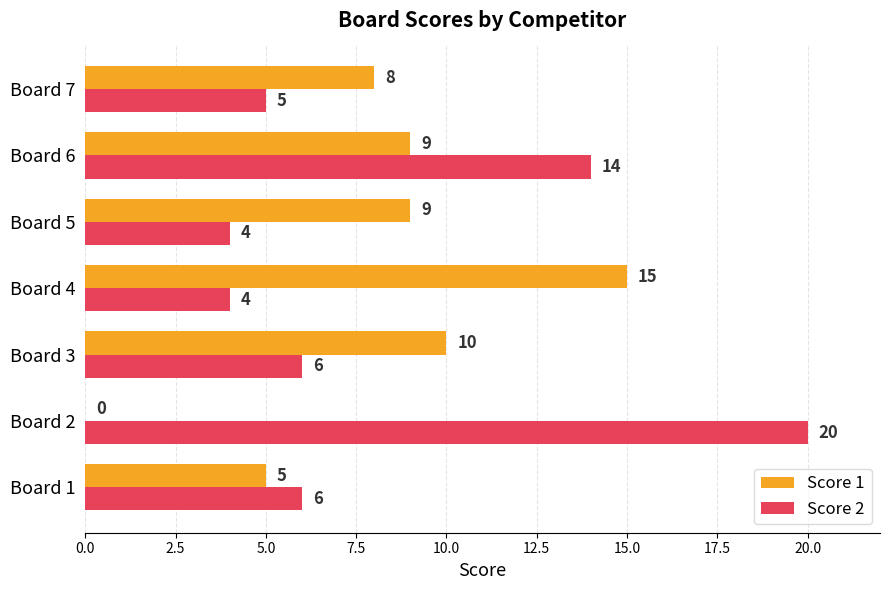

Is it true that Score 1 equals 8 at Board 7?

True